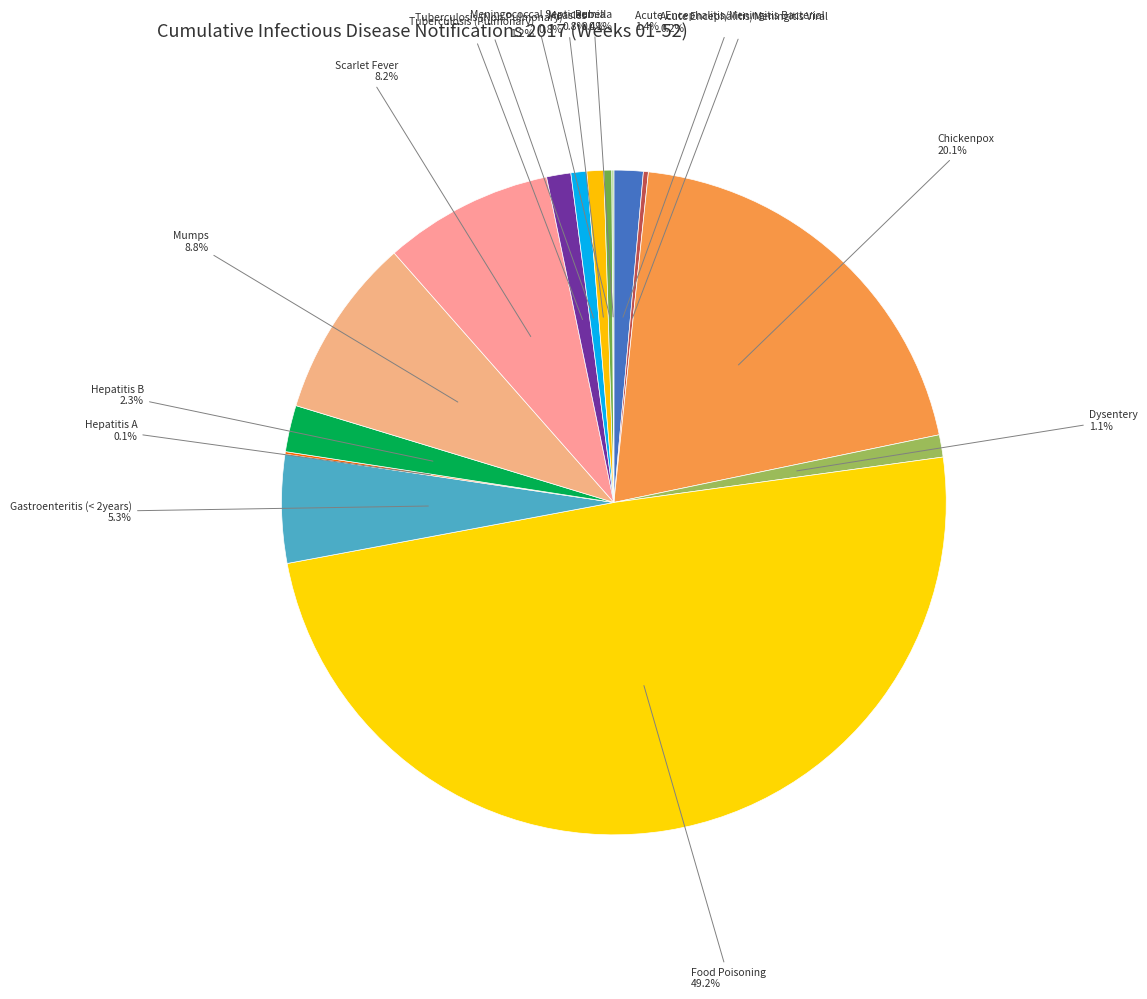

What is the total percentage of Measles and Hepatitis B?

3.1%